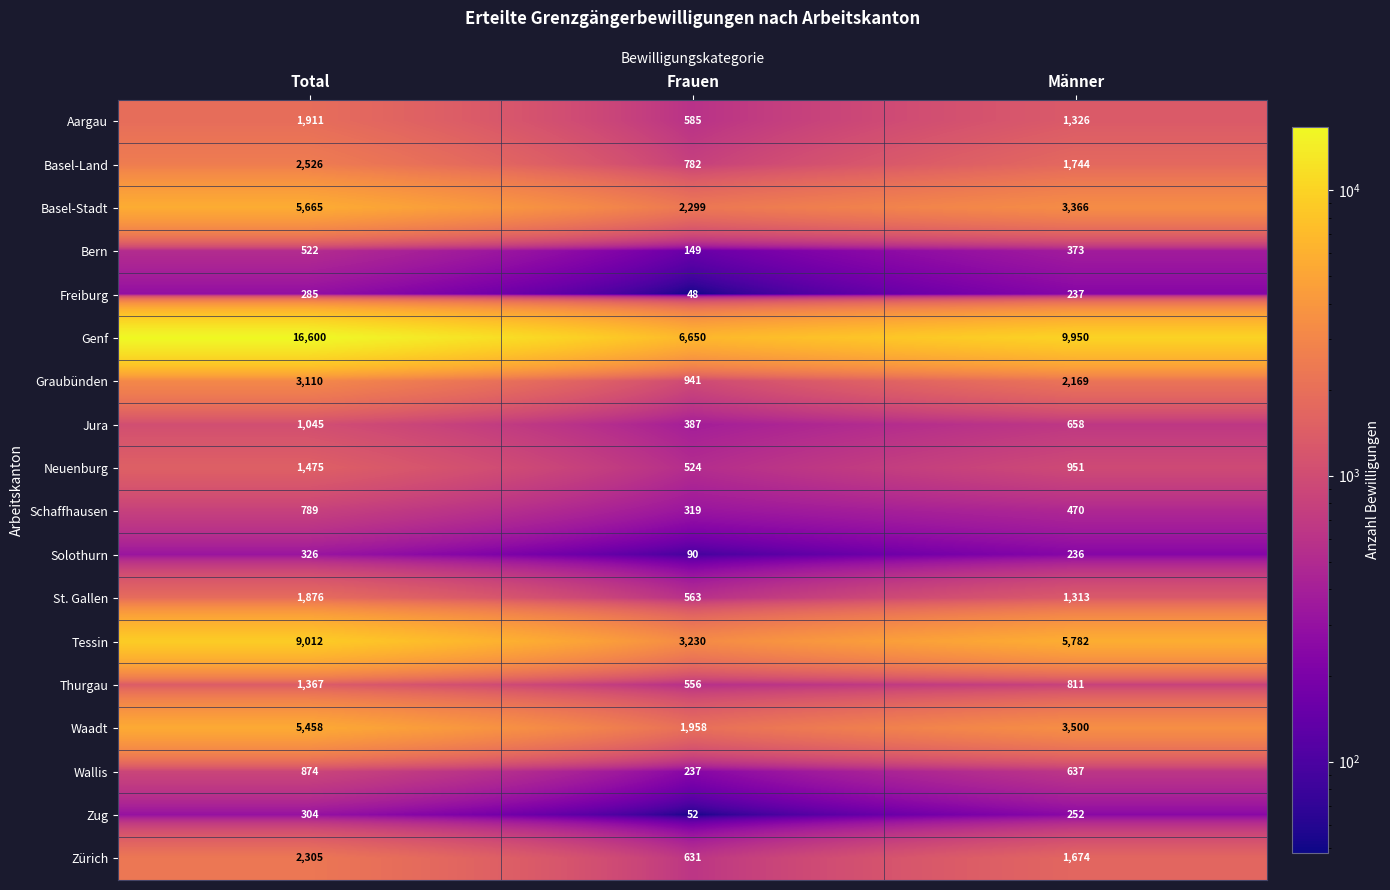

Which category has the highest value in the Thurgau series?

Total